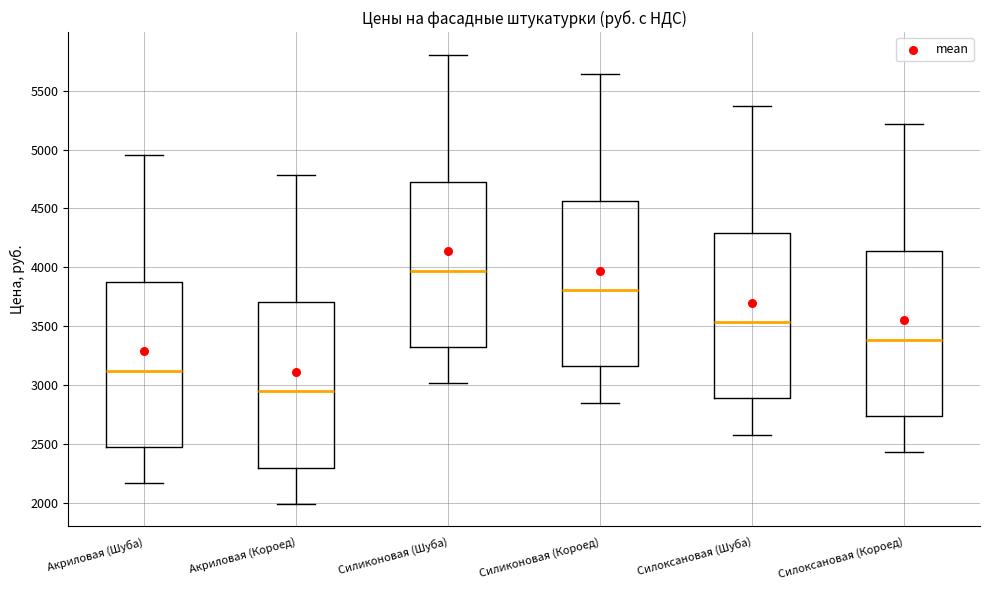

Reading left to right, read every box against the y-axis: the position of its median line, the range the box covers, and the ends of its whiskers. The values are not printed on the chart, so give them approximately, as read against the axis.

Акриловая (Шуба): median 3100, box 2450 to 3900, whiskers 2150 to 4950
Акриловая (Короед): median 2950, box 2300 to 3700, whiskers 2000 to 4800
Силиконовая (Шуба): median 3950, box 3300 to 4750, whiskers 3000 to 5800
Силиконовая (Короед): median 3800, box 3150 to 4550, whiskers 2850 to 5650
Силоксановая (Шуба): median 3550, box 2900 to 4300, whiskers 2600 to 5350
Силоксановая (Короед): median 3400, box 2750 to 4150, whiskers 2450 to 5200